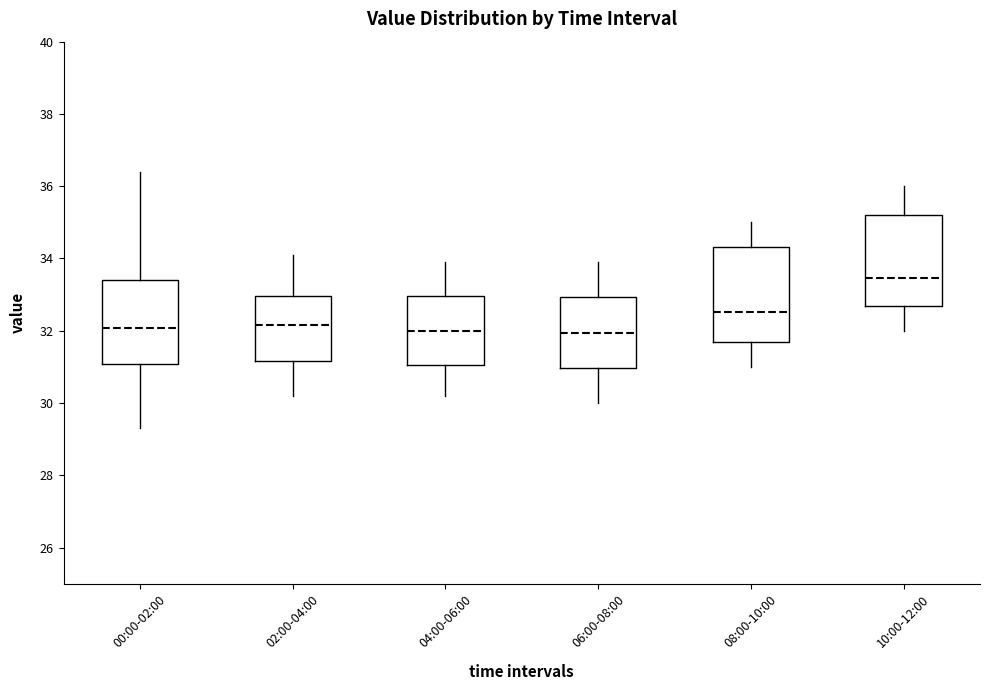

Where does the lower whisker of the box for 00:00-02:00 end on the y-axis? The values are not printed on the chart, so give them approximately, as read against the axis.

29.4